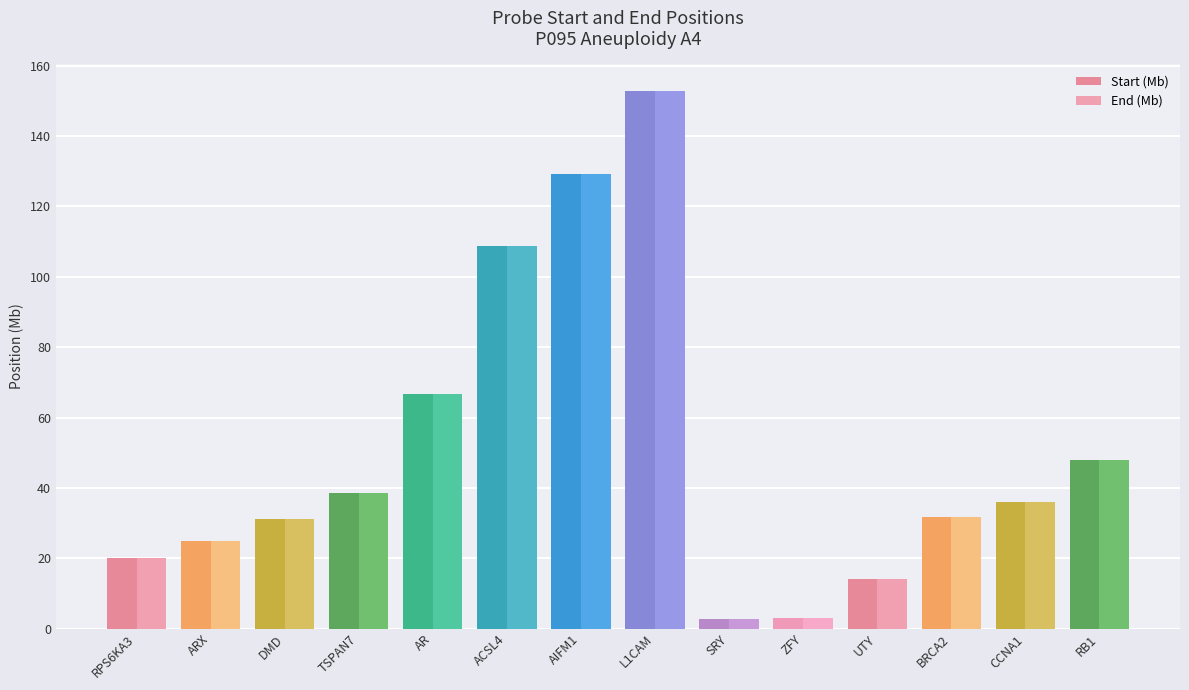

What is the value of the Start (Mb) bar at the 4th from the left?

38.4